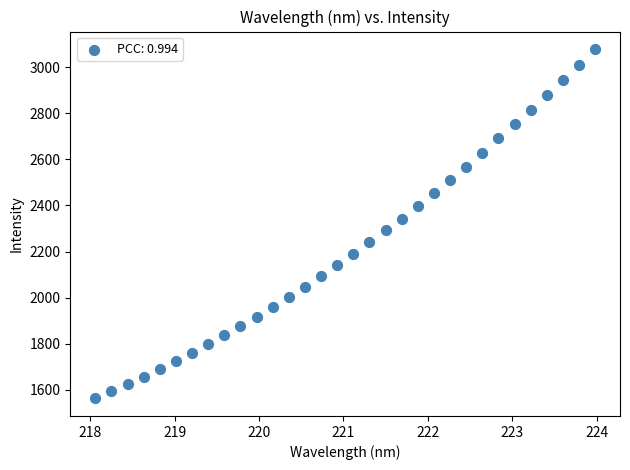

What is the range of X values (max minus min)?

5.9